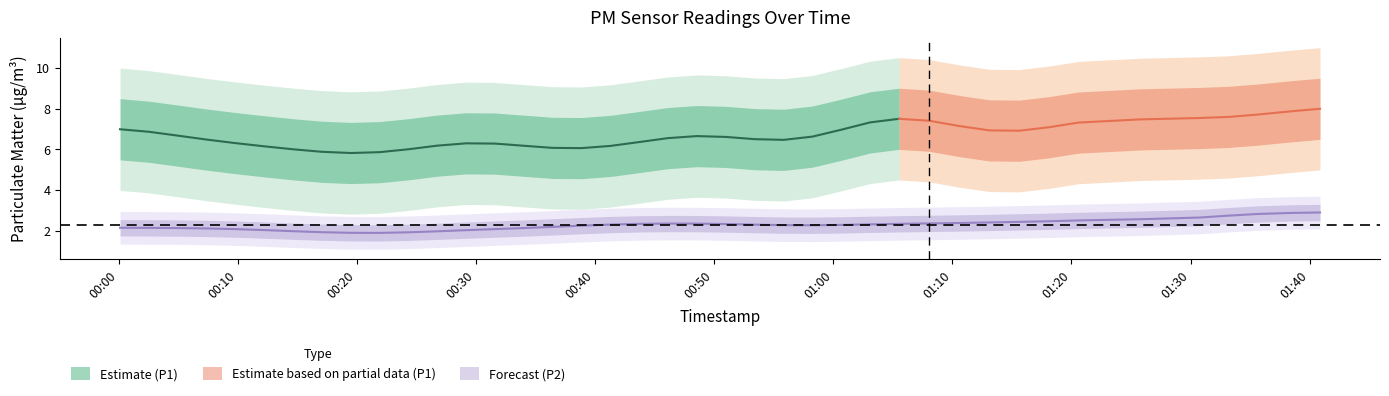

True or false: P2 has more than 2 interior local peaks.

True